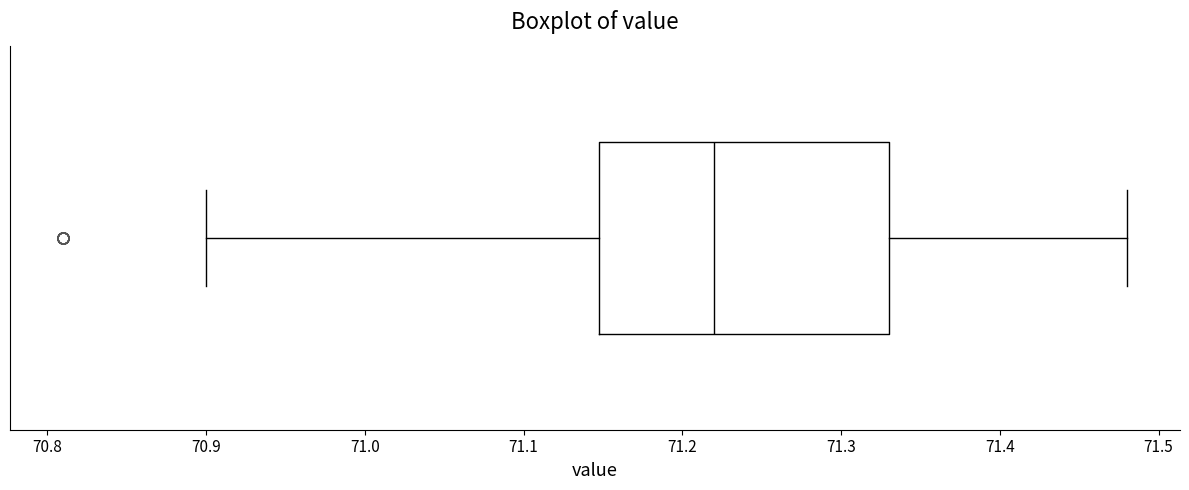

Read this box plot against the x-axis: the position of the median line, the range covered by the box, and the ends of both whiskers. The values are not printed on the chart, so give them approximately, as read against the axis.

median 71.22, box 71.15 to 71.33, whiskers 70.90 to 71.48